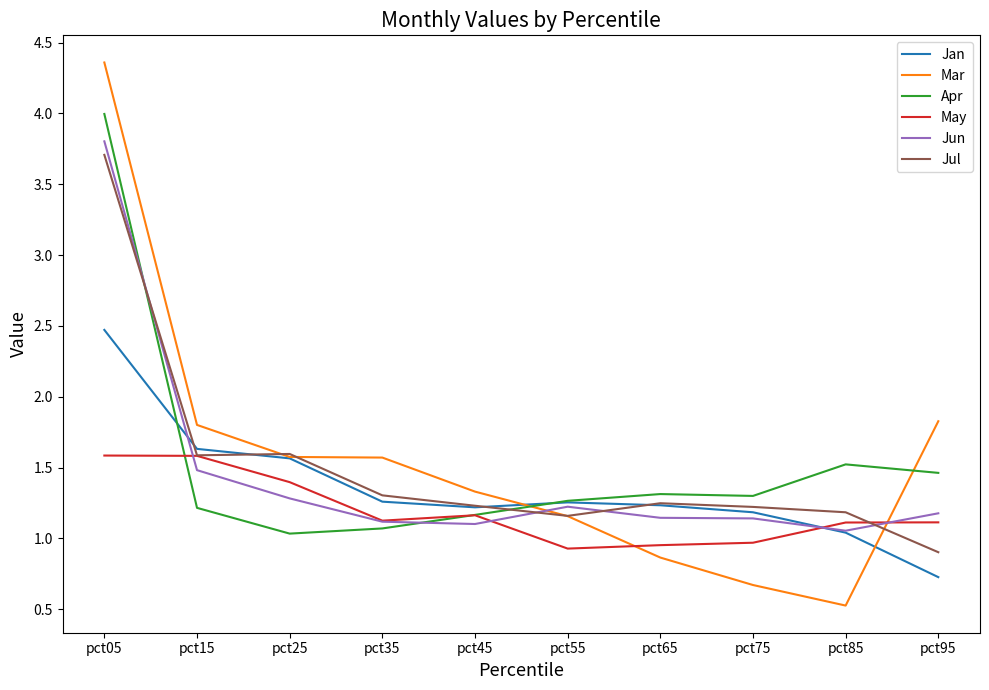

Is it true that Jul equals 1.2 at pct65?

True